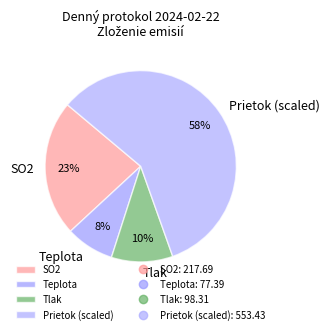

To the nearest percent, what percentage of the pie is Tlak?

10%